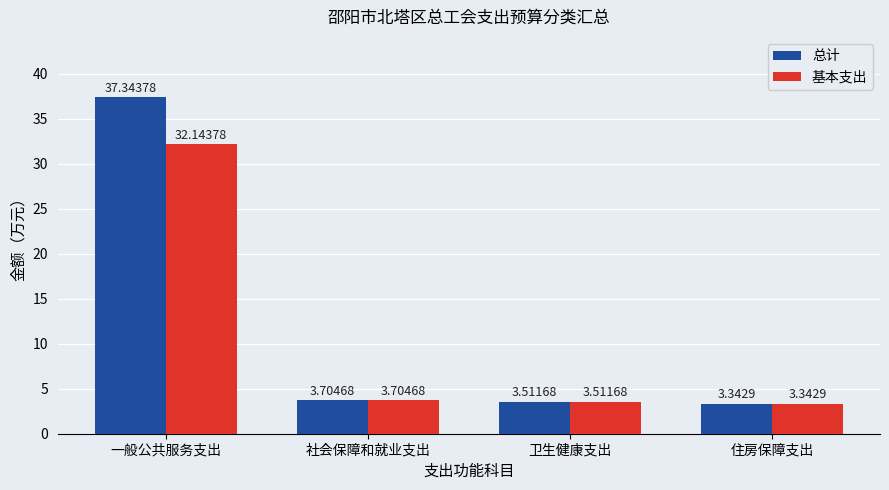

What is the value of the 基本支出 bar at the 3rd from the left?

3.5